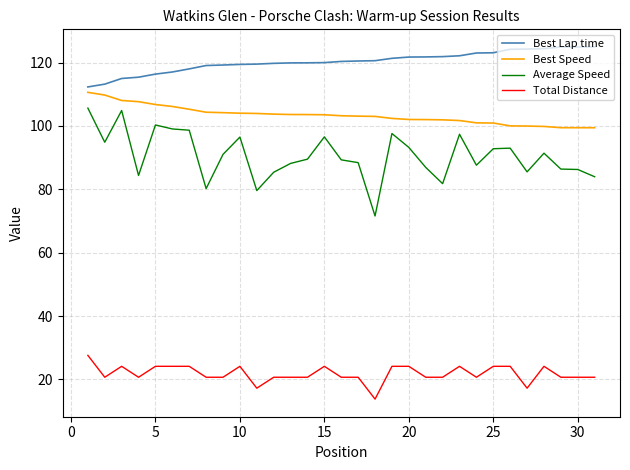

True or false: Average Speed and Best Speed cross at least once.

False